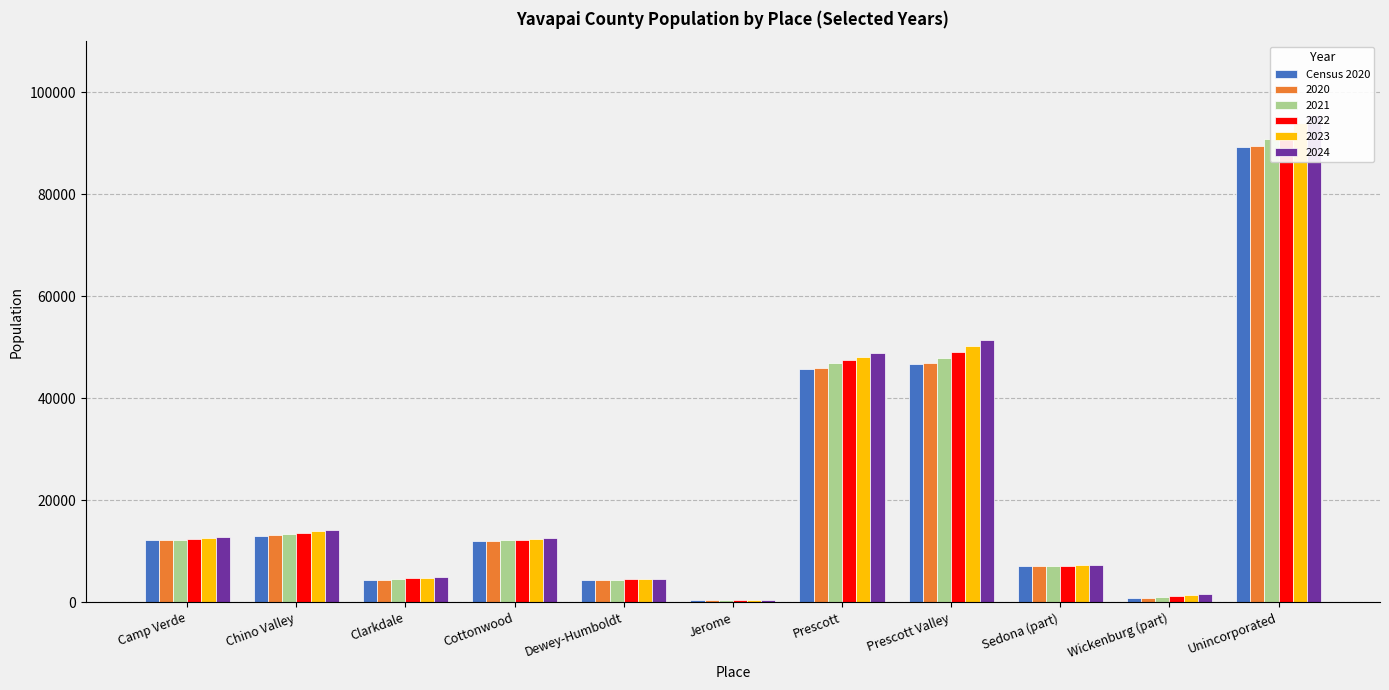

Rank the categories by value from lowest to highest.

Jerome, Wickenburg (part), Dewey-Humboldt, Clarkdale, Sedona (part), Cottonwood, Camp Verde, Chino Valley, Prescott, Prescott Valley, Unincorporated